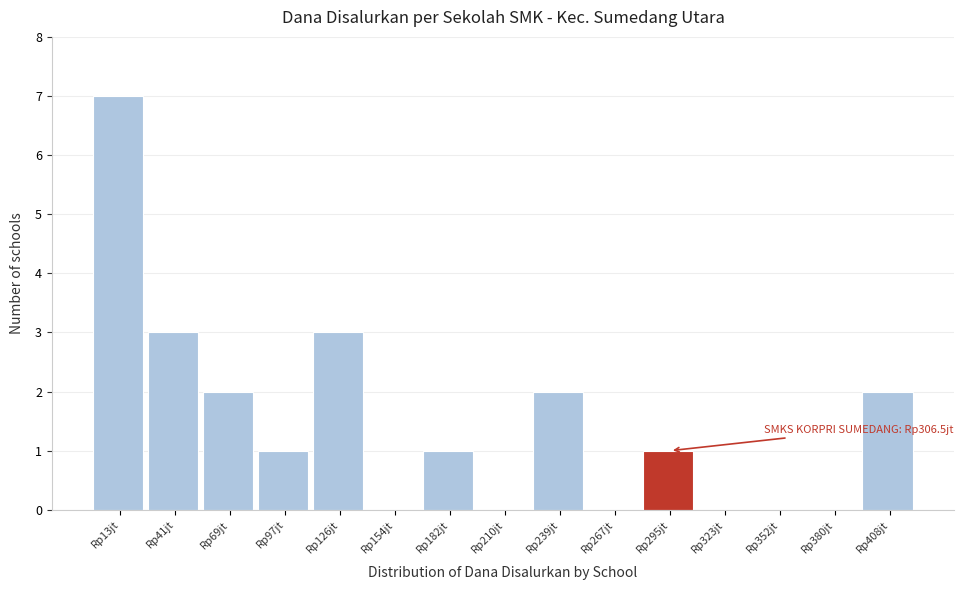

Reading left to right, transcribe all the data shown in this chart.

Rp13jt=7	Rp41jt=3	Rp69jt=2	Rp97jt=1	Rp126jt=3	Rp154jt=0	Rp182jt=1	Rp210jt=0	Rp239jt=2	Rp267jt=0	Rp295jt=1	Rp323jt=0	Rp352jt=0	Rp380jt=0	Rp408jt=2